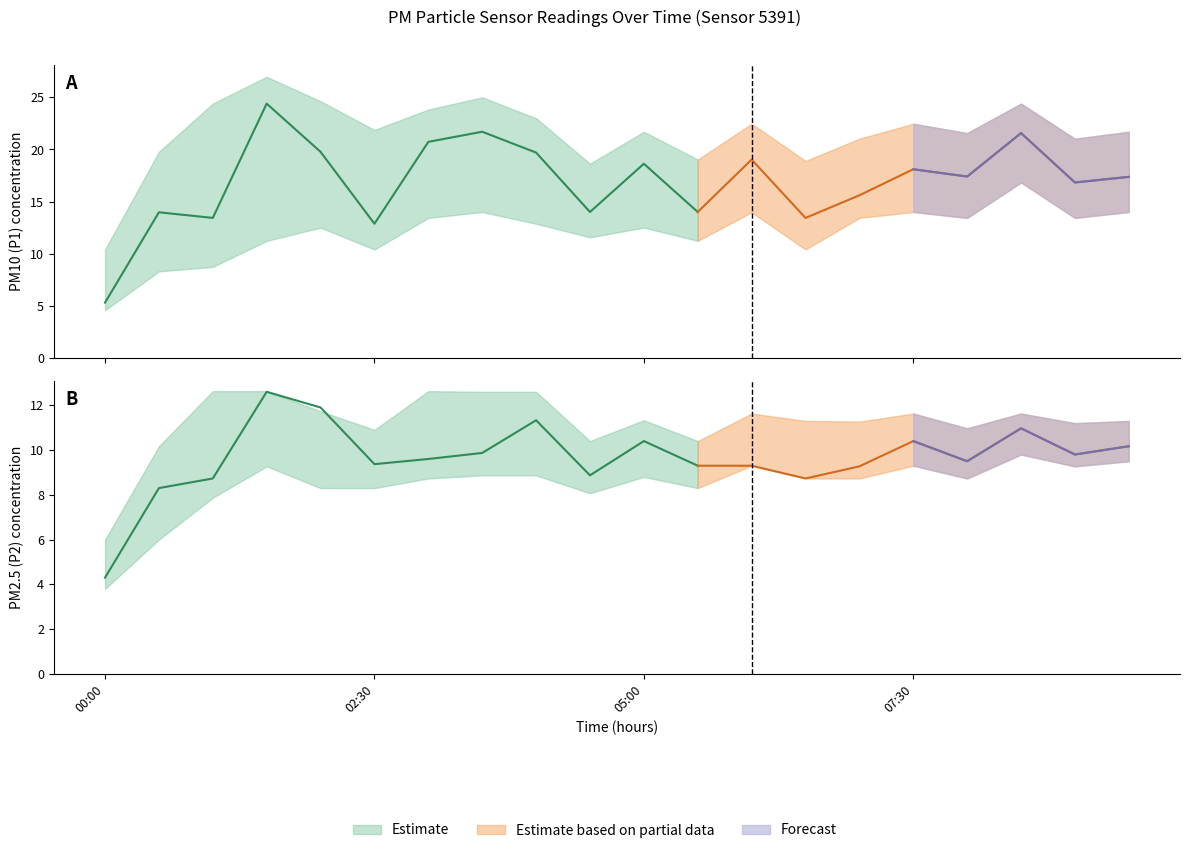

What is the total value across all series at 00:00?

9.6